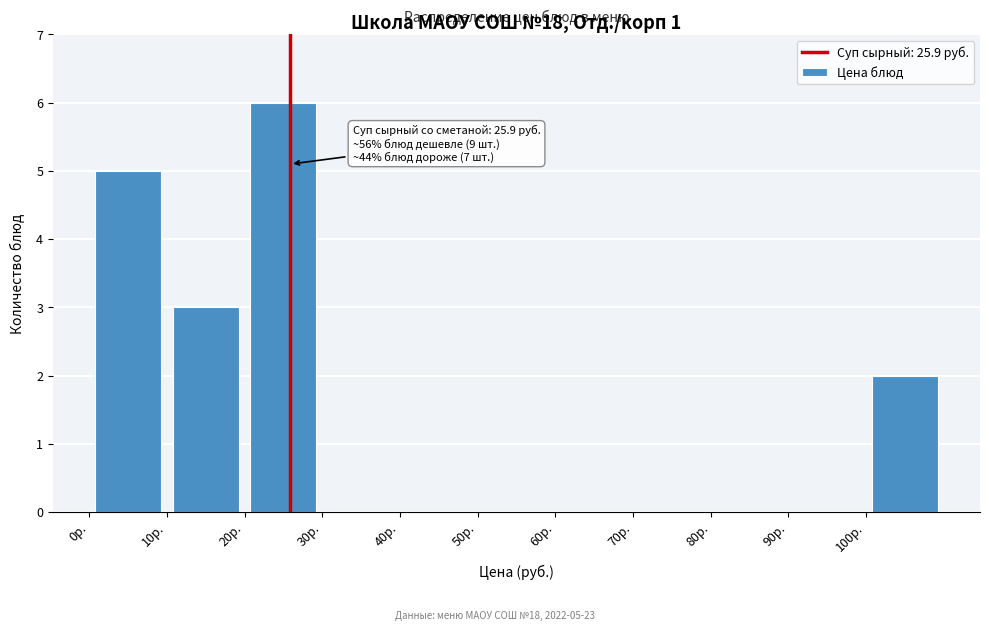

Over which range of the x-axis is the bar tallest?

20 to 30